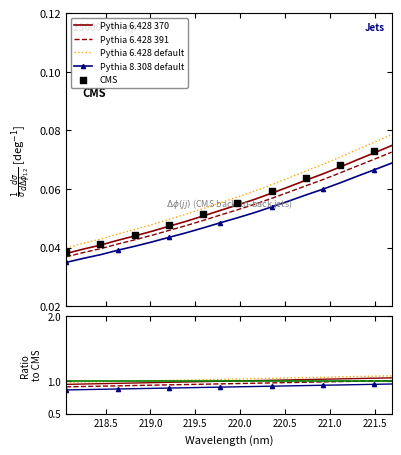

Between 221.4993 and 219.7801, which is larger?

221.4993